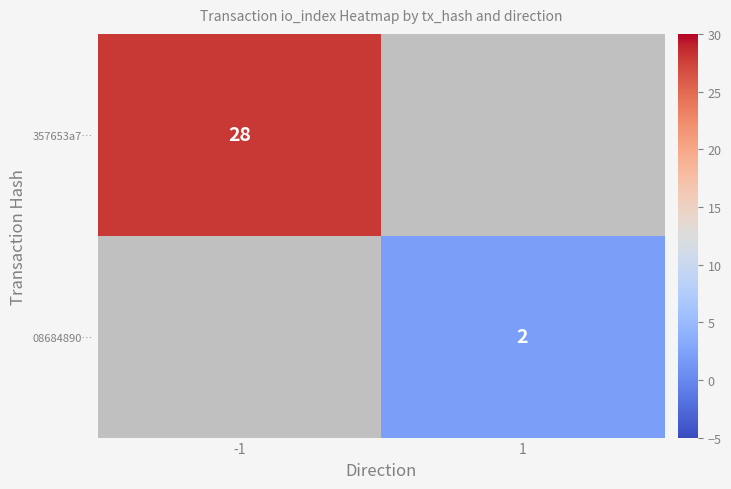

The value of 08684890… at 1 is 1. True or false?

False